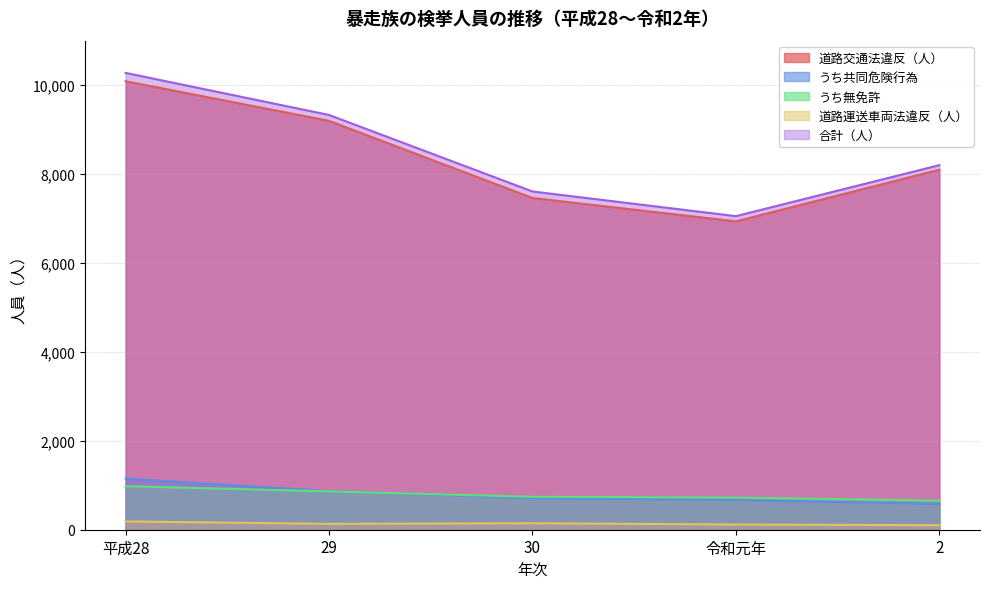

What is the difference between the 合計（人） values at 30 and 2?

592